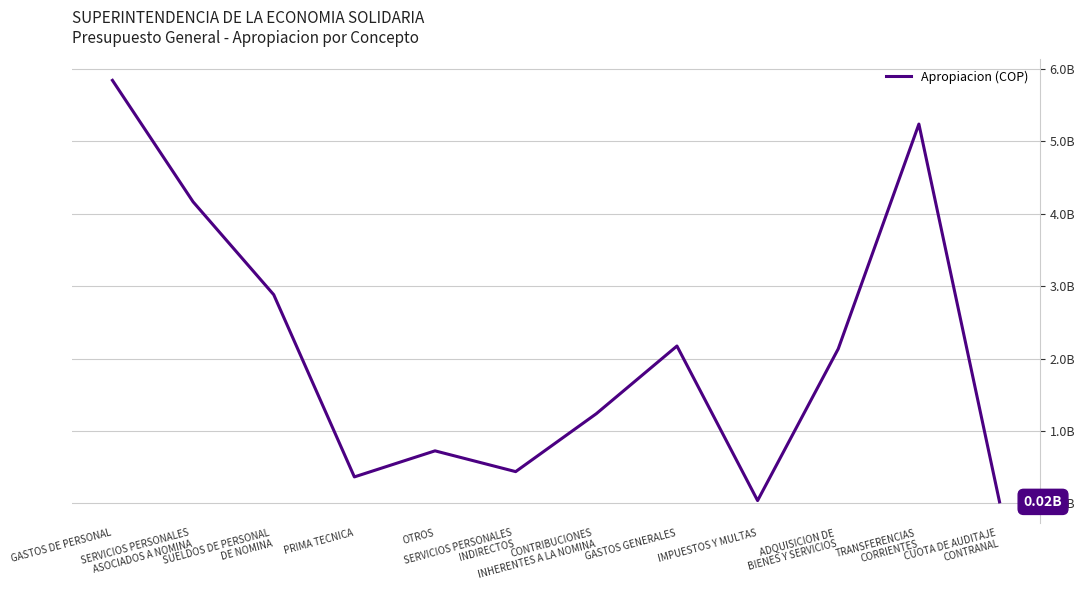

Rank the categories by value from highest to lowest.

GASTOS DE PERSONAL, TRANSFERENCIAS
CORRIENTES, SERVICIOS PERSONALES
ASOCIADOS A NOMINA, SUELDOS DE PERSONAL
DE NOMINA, GASTOS GENERALES, ADQUISICION DE
BIENES Y SERVICIOS, CONTRIBUCIONES
INHERENTES A LA NOMINA, OTROS, SERVICIOS PERSONALES
INDIRECTOS, PRIMA TECNICA, IMPUESTOS Y MULTAS, CUOTA DE AUDITAJE
CONTRANAL